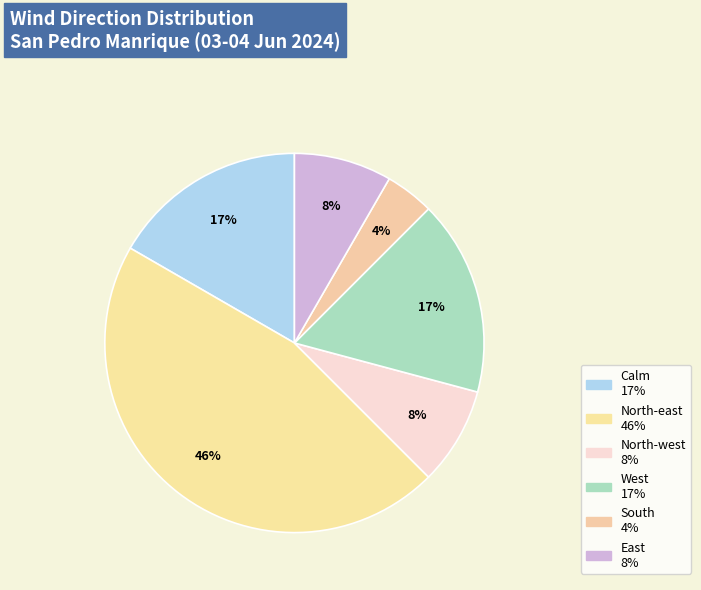

Count the number of slices in the pie.

6